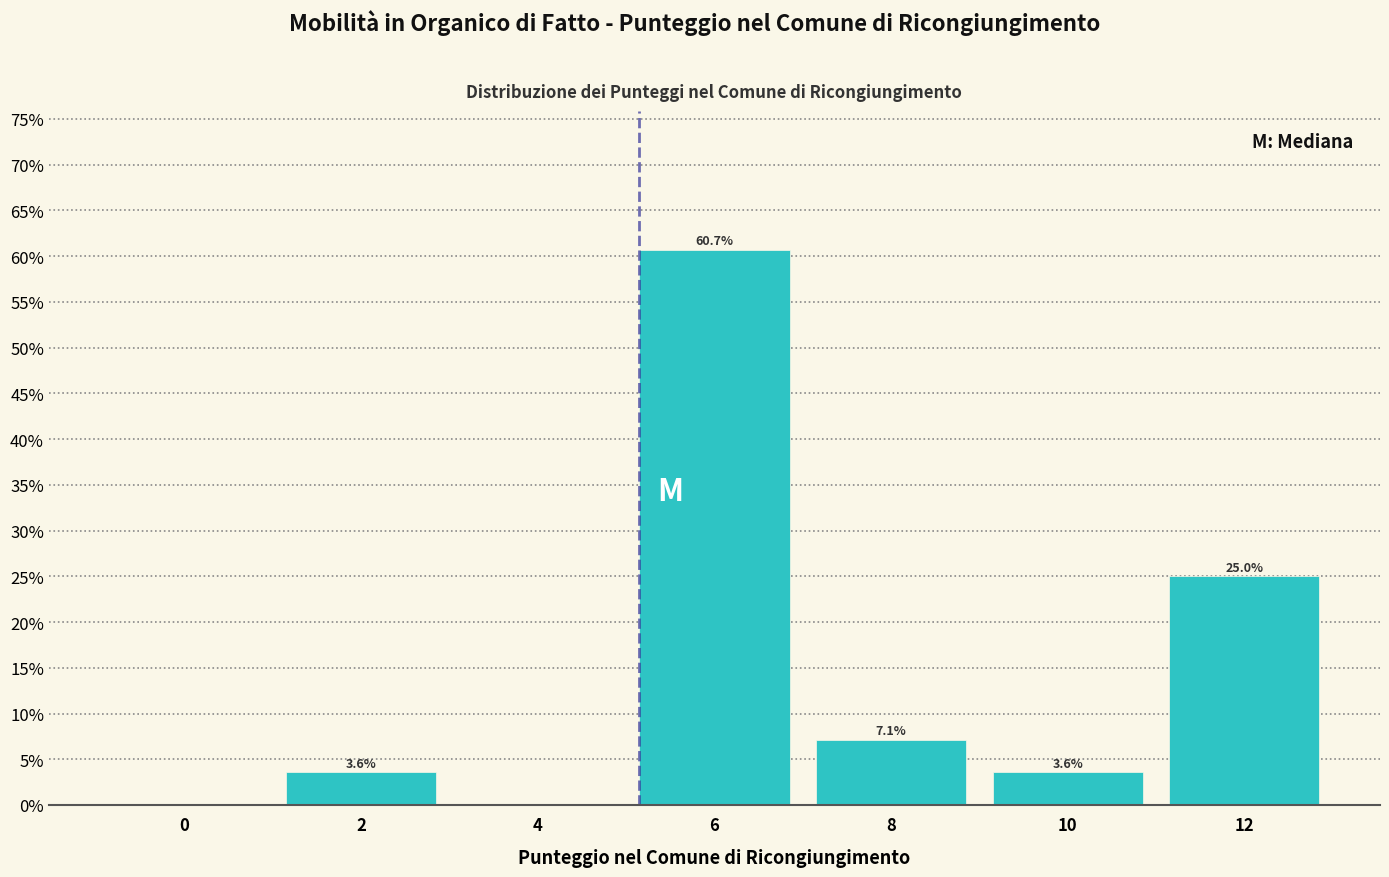

Reading right to left, extract all data points from this chart.

12=25.0	10=3.6	8=7.1	6=60.7	4=0.0	2=3.6	0=0.0